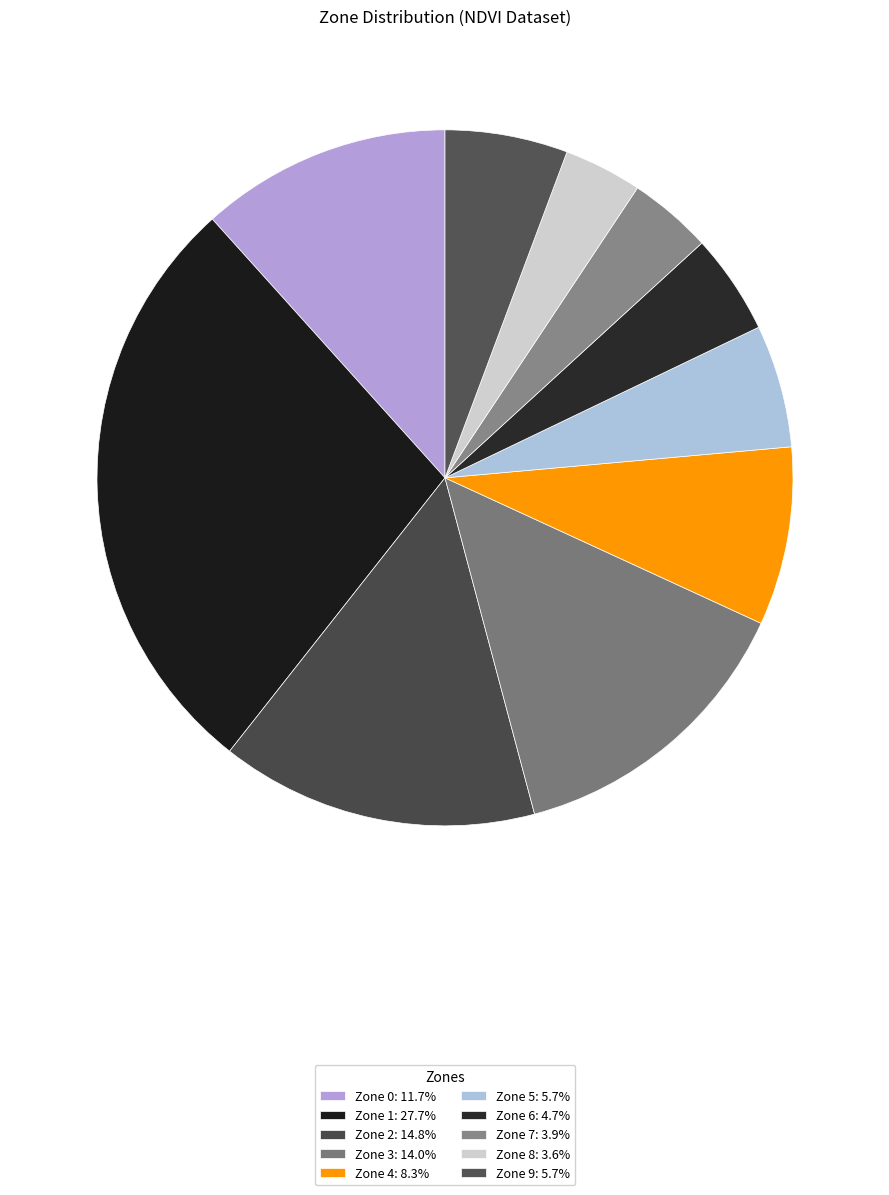

How many slices are in this pie chart?

10